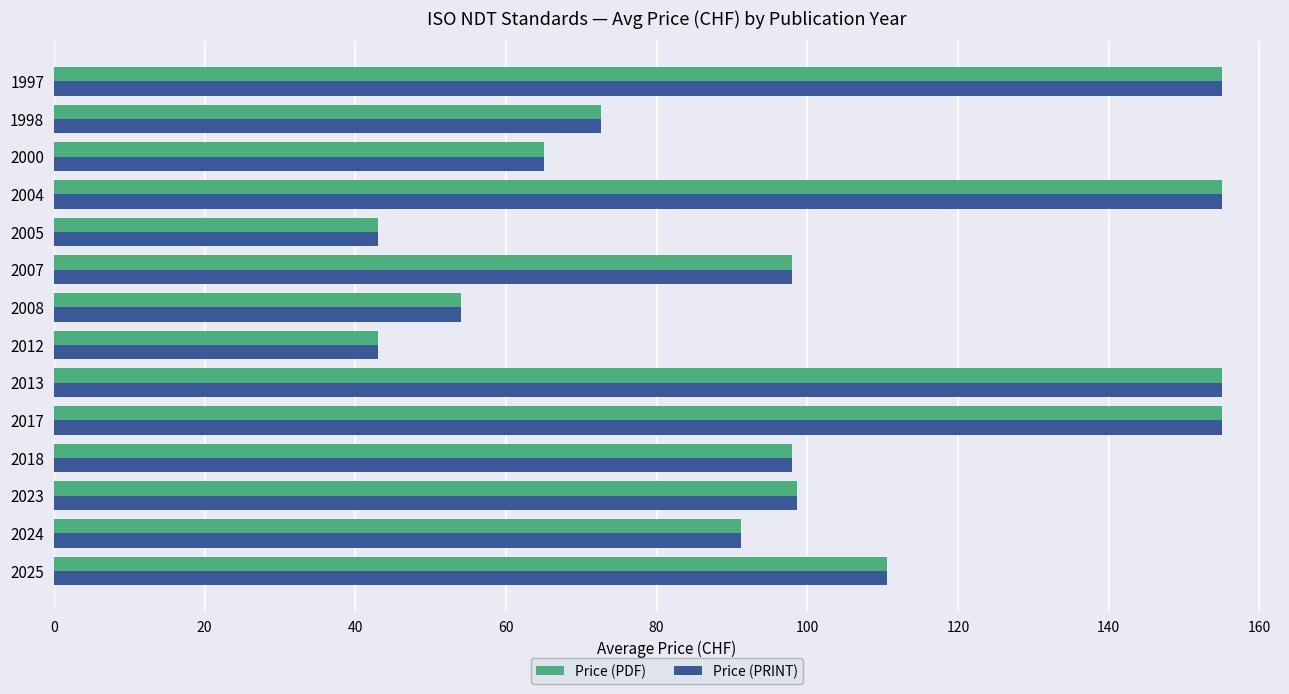

What is the minimum value shown in the chart?

43.0